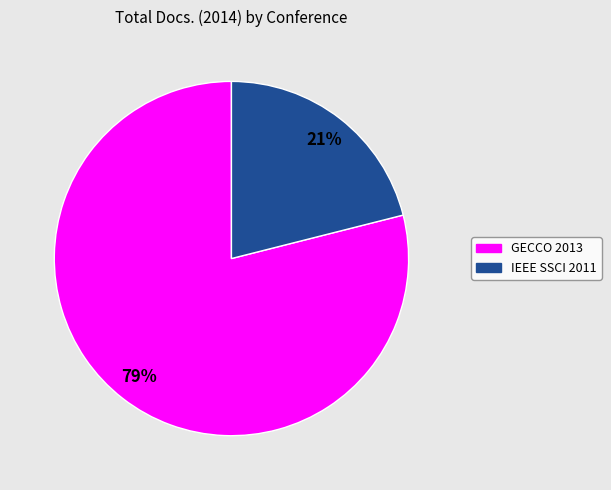

The IEEE SSCI 2011 slice represents 21% of the pie. True or false?

True